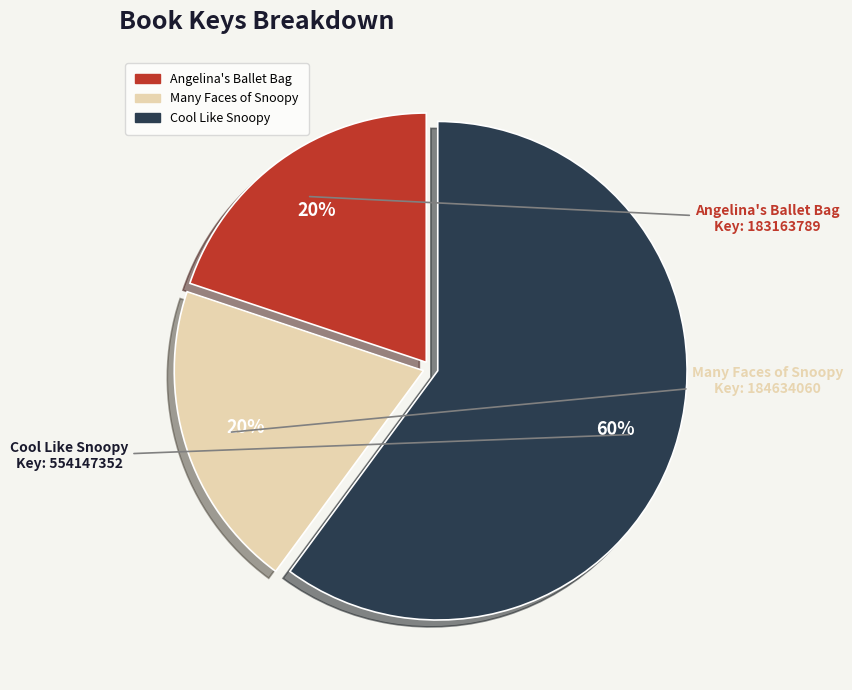

To the nearest percent, what is the difference between the largest and smallest slice percentages?

40%